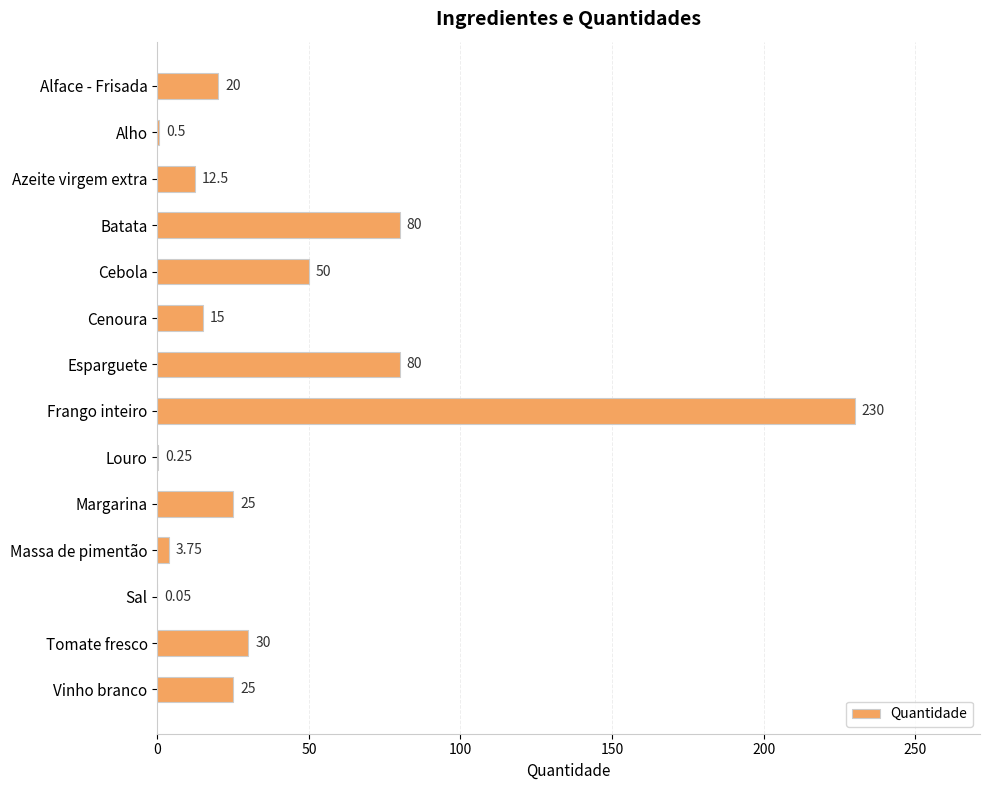

Which label corresponds to the largest value in the chart?

Frango inteiro